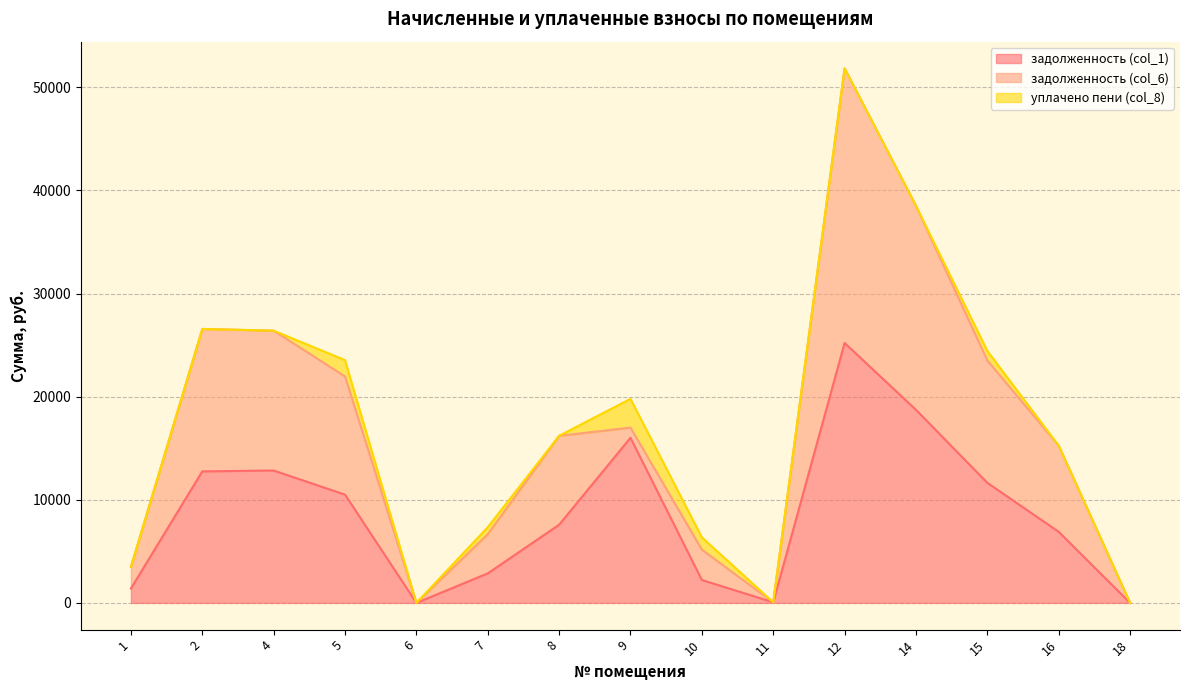

Reading left to right, what are all the values shown in this chart?

задолженность (col_1): 1=1396.8	2=12754.2	4=12837.1	5=10498.4	6=0.0	7=2863.8	8=7580.6	9=16013.1	10=2220.4	11=60.8	12=25205.0	14=18722.4	15=11643.5	16=6893.0	18=0.0
задолженность (col_6): 1=2095.2	2=13810.2	4=13559.5	5=11458.4	6=0.0	7=3792.6	8=8619.8	9=984.0	10=2942.8	11=0.0	12=26623.4	14=19776.0	15=11867.3	16=8357.0	18=0.0
уплачено пени (col_8): 1=0.0	2=0.0	4=0.0	5=1582.7	6=0.0	7=683.7	8=0.0	9=2786.9	10=1193.4	11=0.0	12=0.0	14=0.0	15=923.9	16=0.0	18=2.7